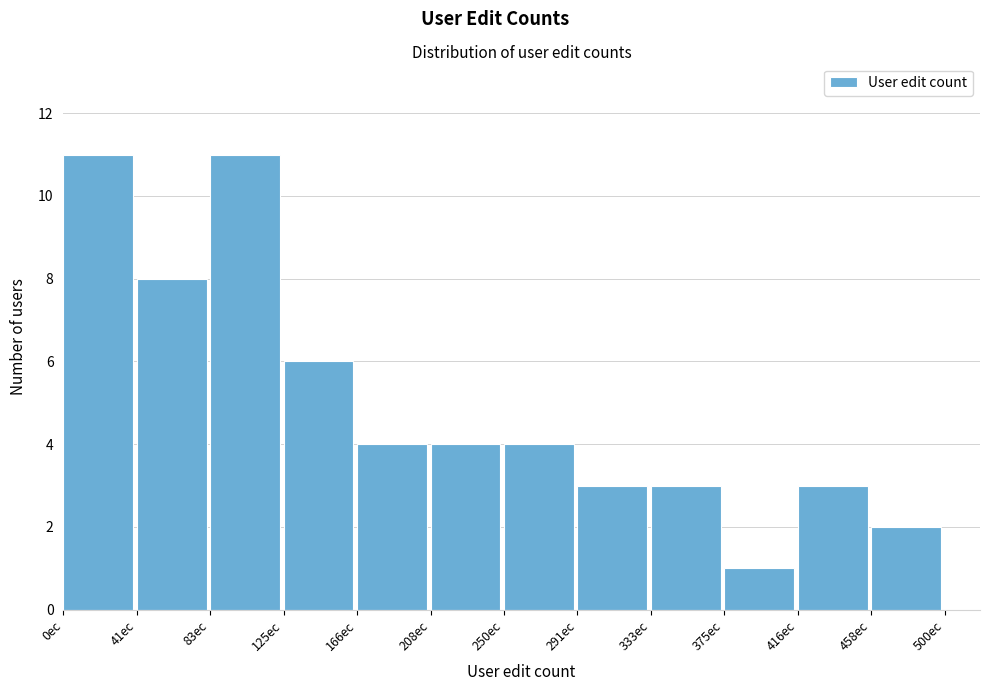

Reading left to right, transcribe this chart: for each bar, give the range it covers on the x-axis and its height. Neither the bar edges nor the heights are printed on the chart, so give them approximately, as read against the axes.

0 to 40: 11
40 to 85: 8
85 to 125: 11
125 to 165: 6
165 to 210: 4
210 to 250: 4
250 to 290: 4
290 to 335: 3
335 to 375: 3
375 to 415: 1
415 to 460: 3
460 to 500: 2